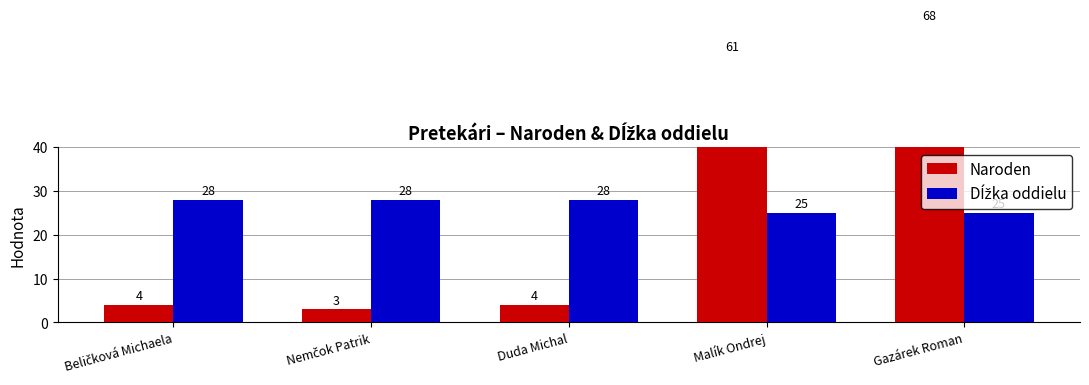

What is the difference between the second highest and second lowest values in the Dĺžka oddielu series?

3